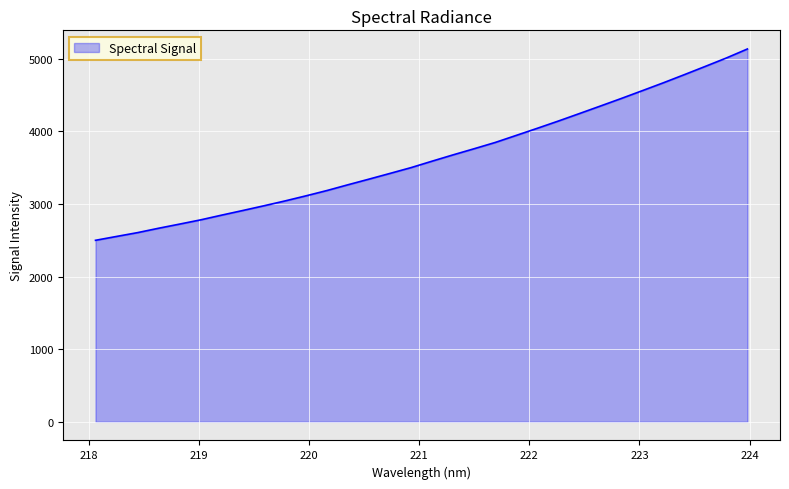

What is the minimum value shown in the chart?

2499.6